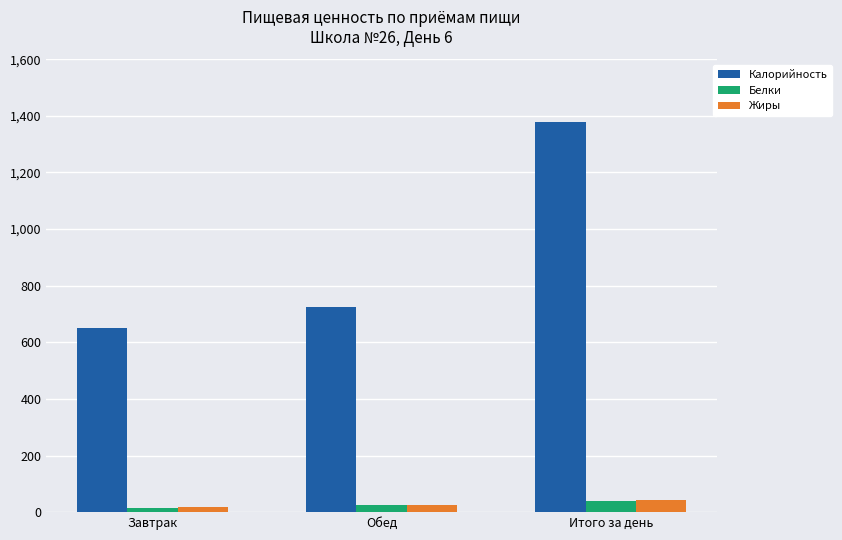

What is the label of the 2nd bar from the left?

Обед